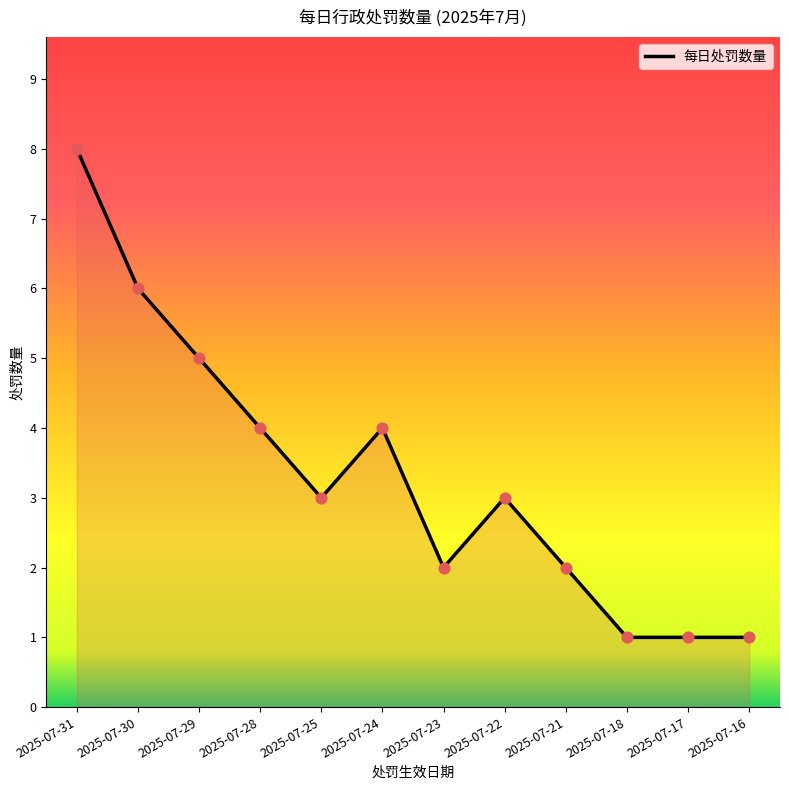

Between 2025-07-17 and 2025-07-29, which is larger?

2025-07-29